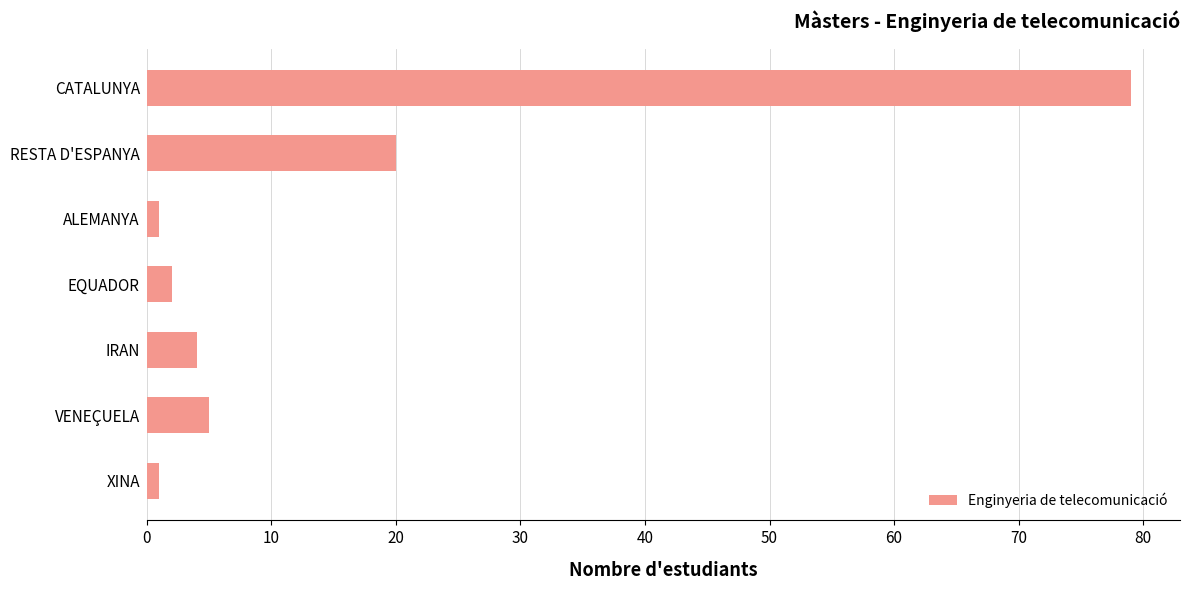

The value at CATALUNYA is 129. True or false?

False